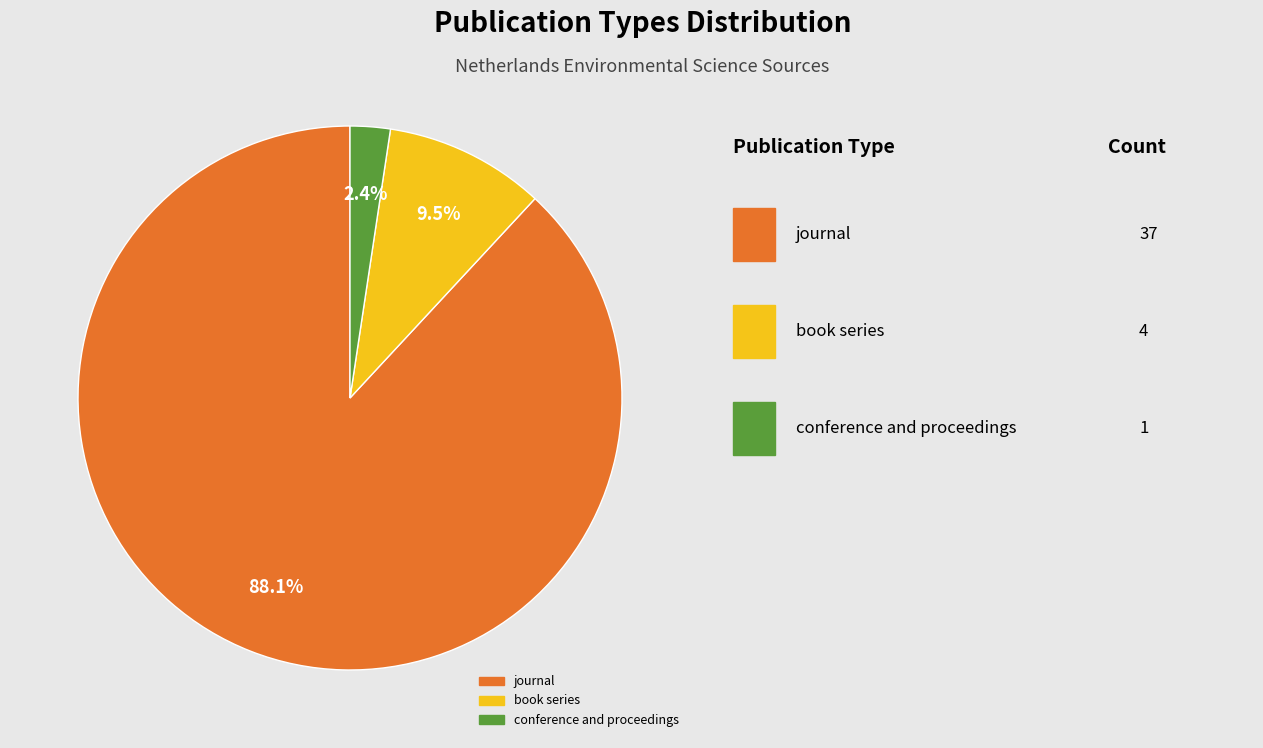

Combined, do conference and proceedings and journal account for over 50%?

Yes